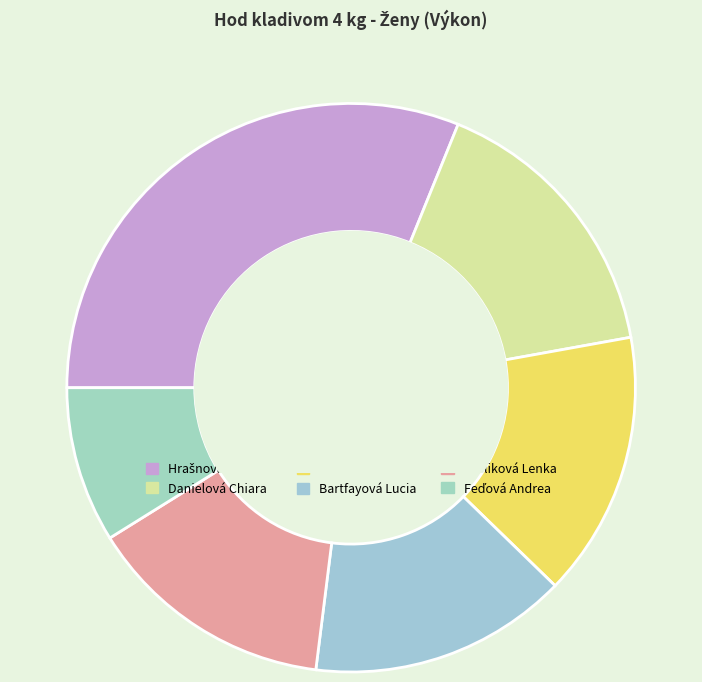

Combined, do Feďová Andrea and Bartfayová Lucia account for over 50%?

No